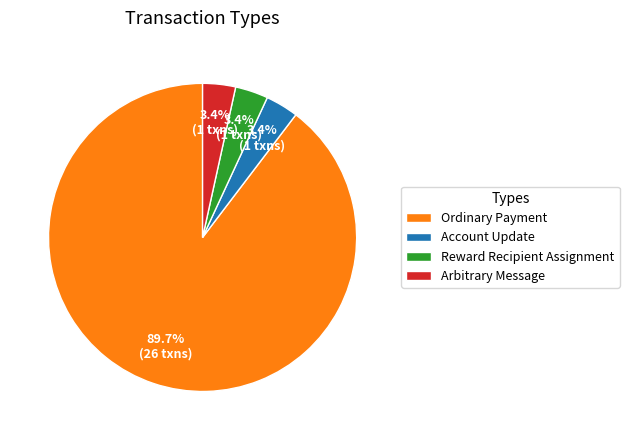

To the nearest percent, what percentage of the pie is Ordinary Payment?

90%